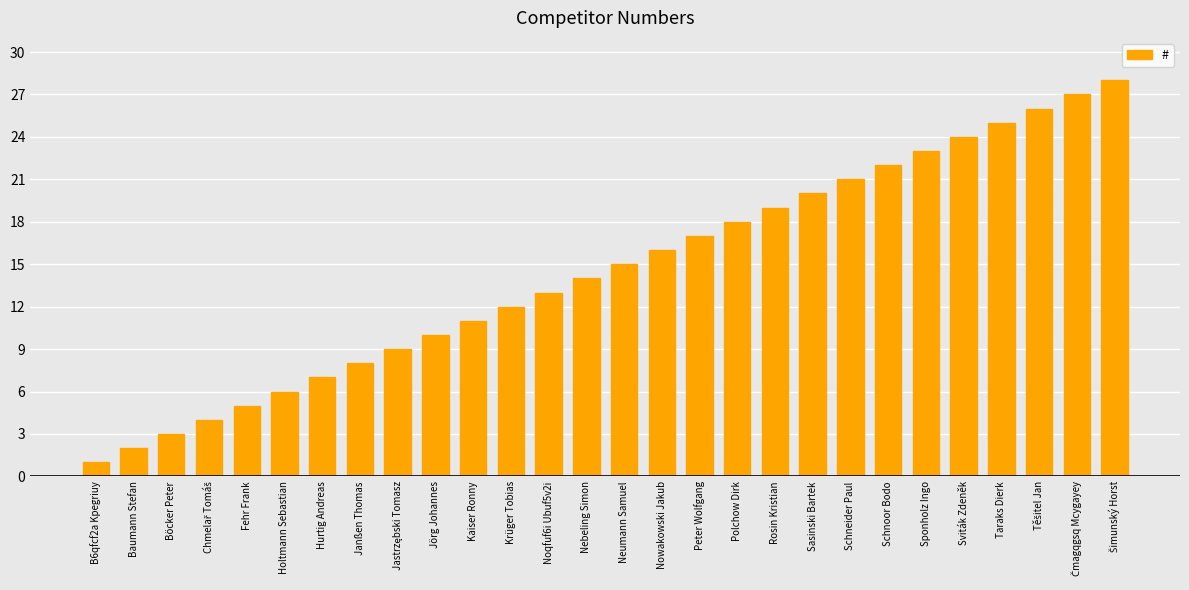

Between Neumann Samuel and Kaiser Ronny, which is larger?

Neumann Samuel